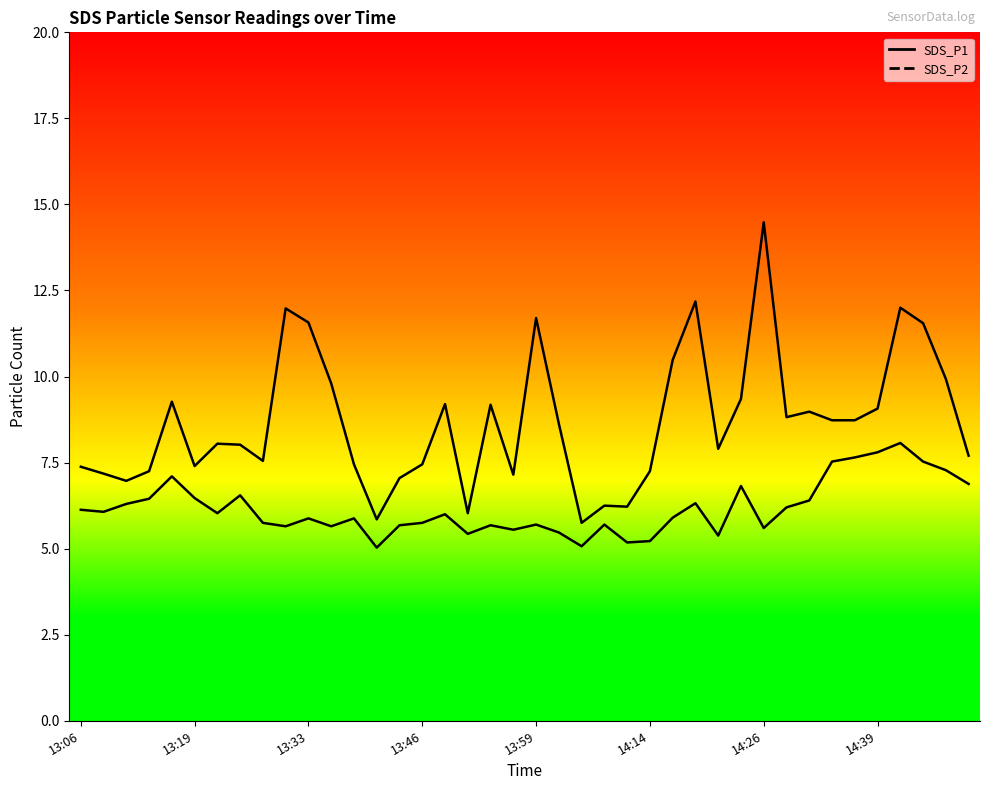

True or false: SDS_P1 has more than 2 points higher than both neighbors.

True